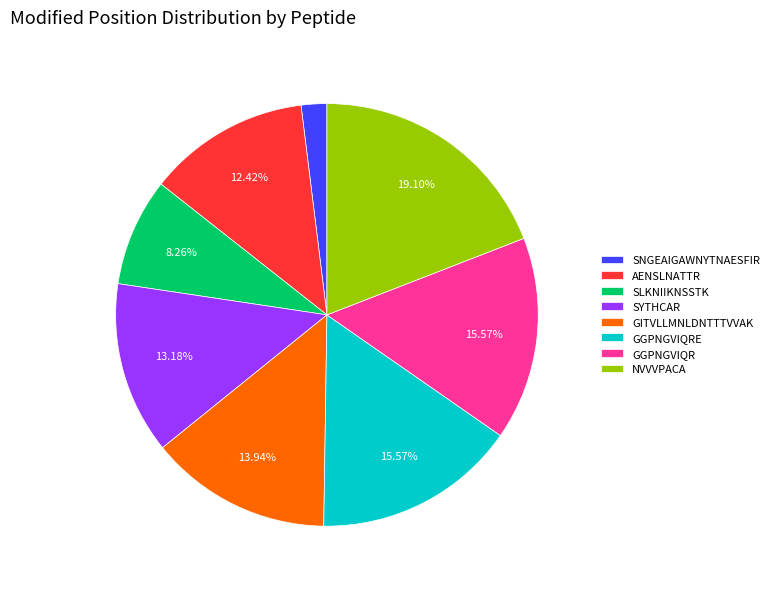

To the nearest percent, what portion does GGPNGVIQR represent?

16%